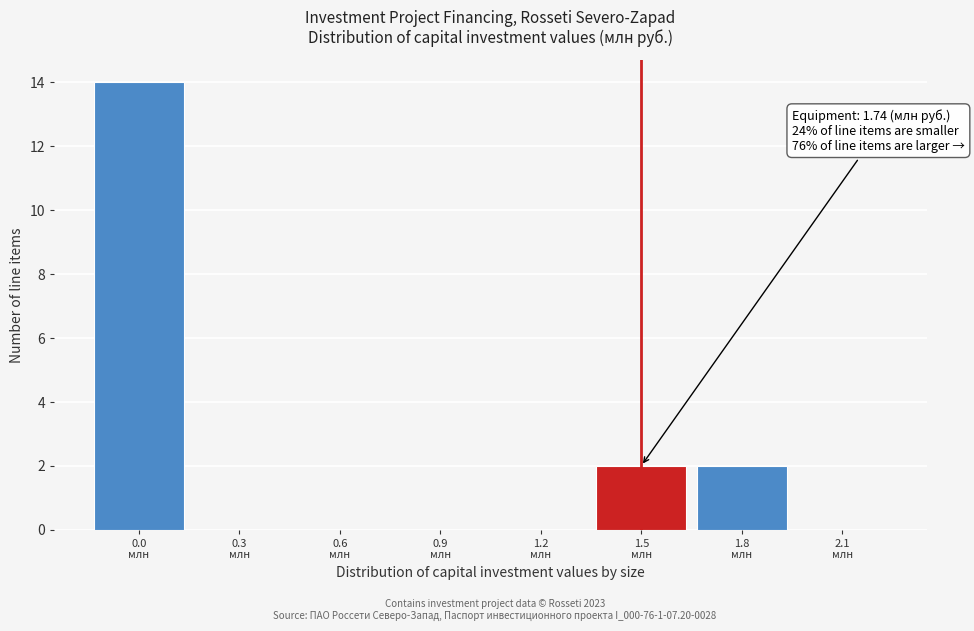

What is the sum of all values?

18